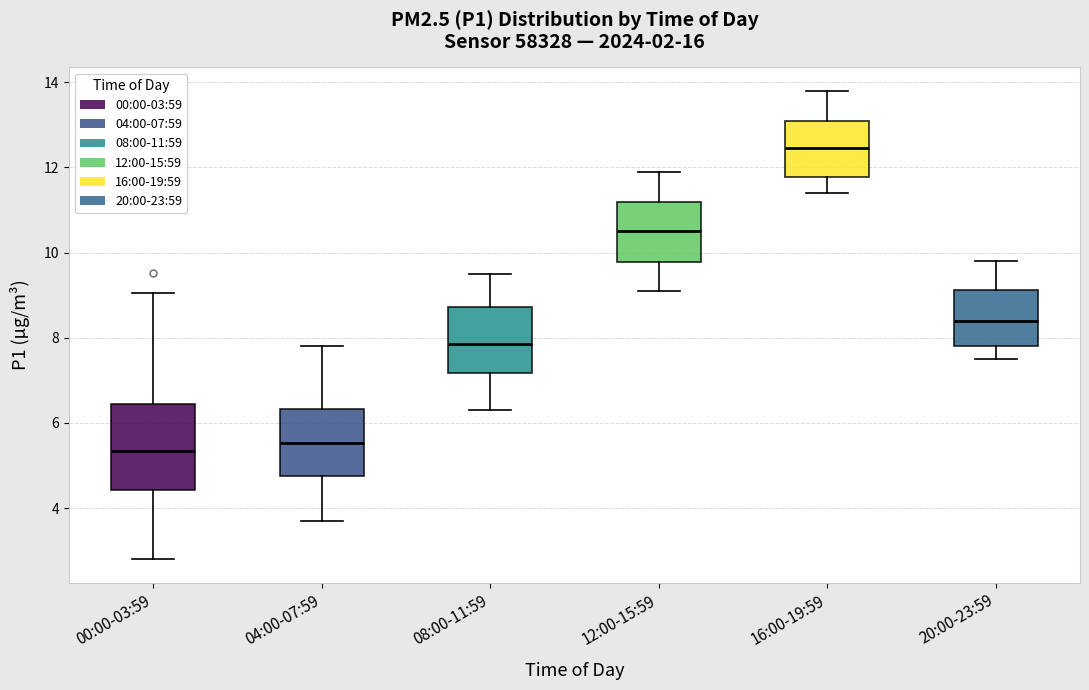

Reading left to right, read every box against the y-axis: the position of its median line, the range the box covers, and the ends of its whiskers. The values are not printed on the chart, so give them approximately, as read against the axis.

00:00-03:59: median 5.4, box 4.4 to 6.4, whiskers 2.8 to 9.0
04:00-07:59: median 5.6, box 4.8 to 6.4, whiskers 3.8 to 7.8
08:00-11:59: median 7.8, box 7.2 to 8.8, whiskers 6.4 to 9.6
12:00-15:59: median 10.6, box 9.8 to 11.2, whiskers 9.2 to 12.0
16:00-19:59: median 12.4, box 11.8 to 13.2, whiskers 11.4 to 13.8
20:00-23:59: median 8.4, box 7.8 to 9.2, whiskers 7.6 to 9.8